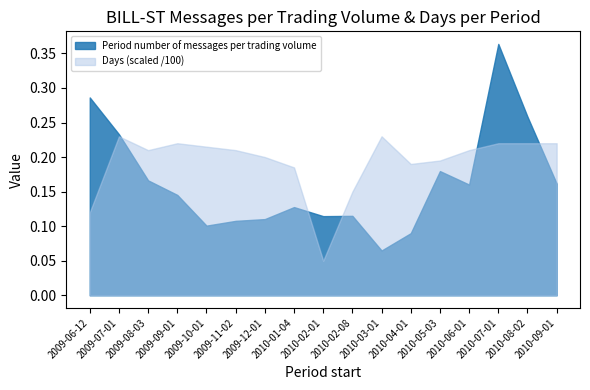

How many lines are shown in the chart?

2